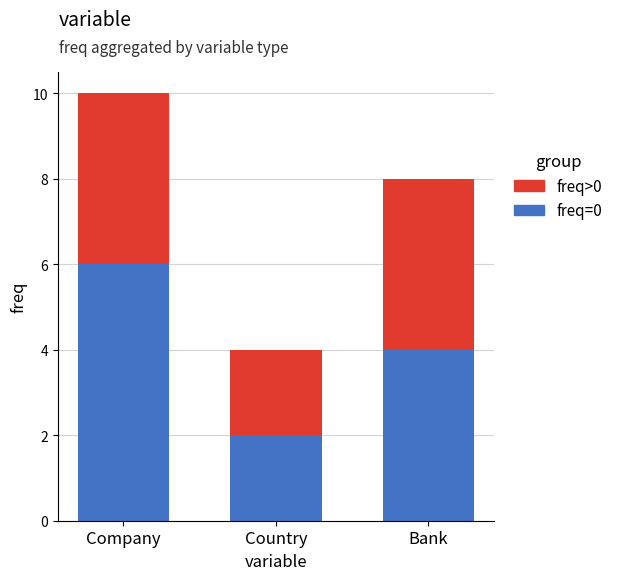

What is the maximum value for freq=0?

6